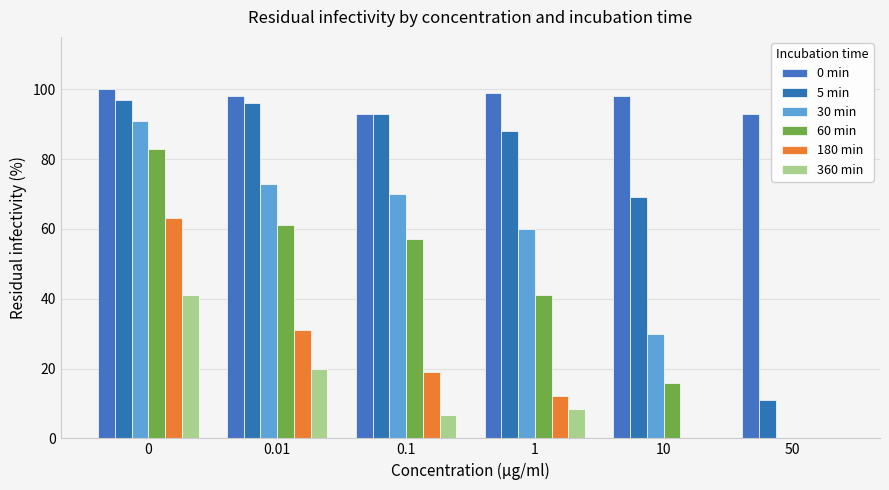

True or false: 360 min has a value of -24.6 at 50.

False